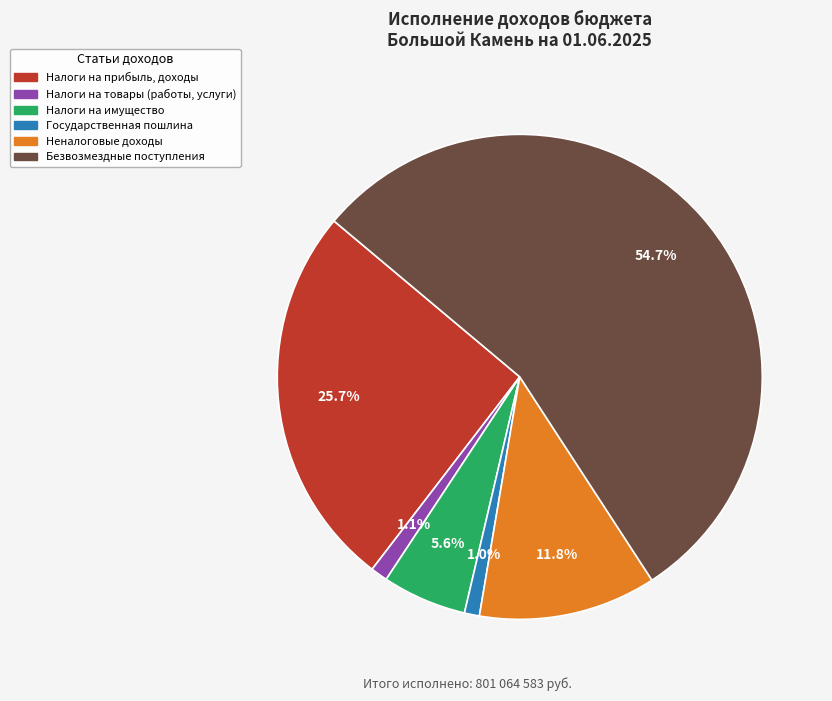

Does any single category account for the majority?

Yes